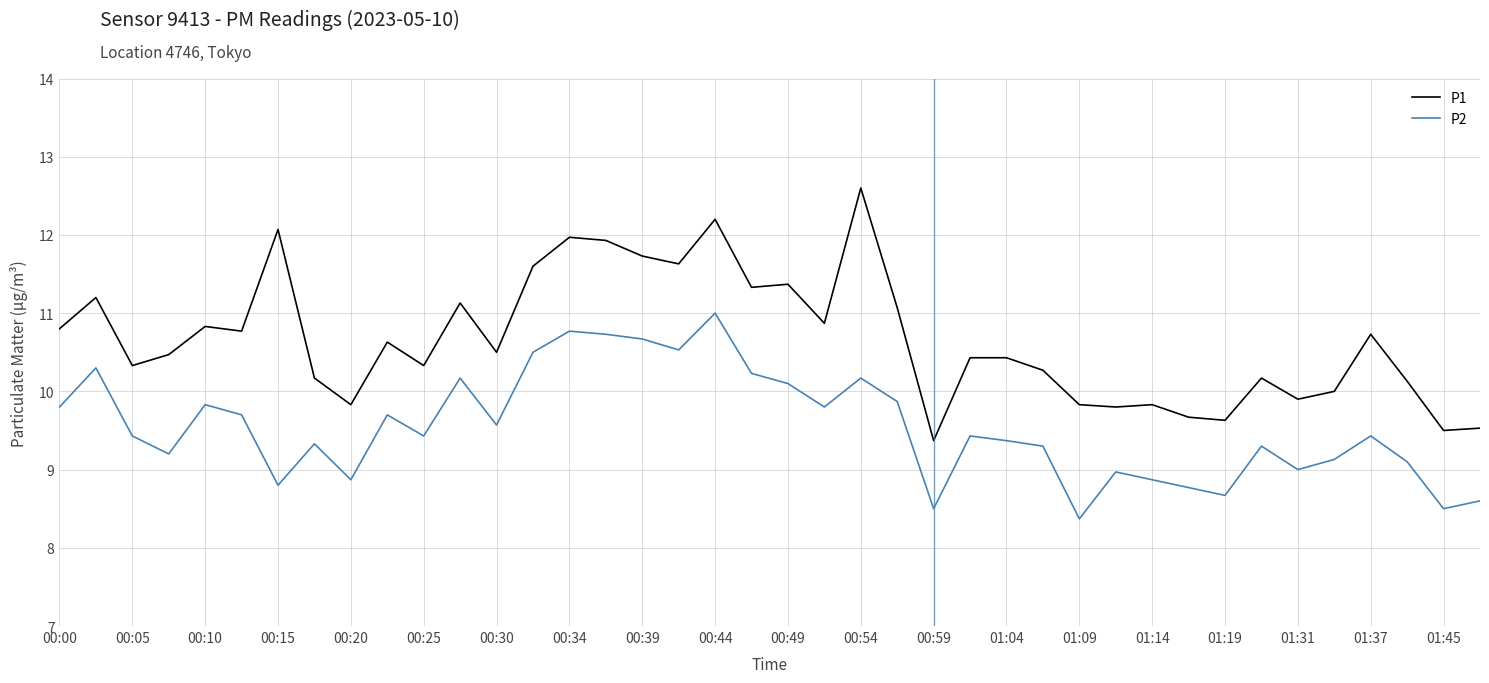

In P2, how many points are higher than both neighbors (excluding endpoints)?

12